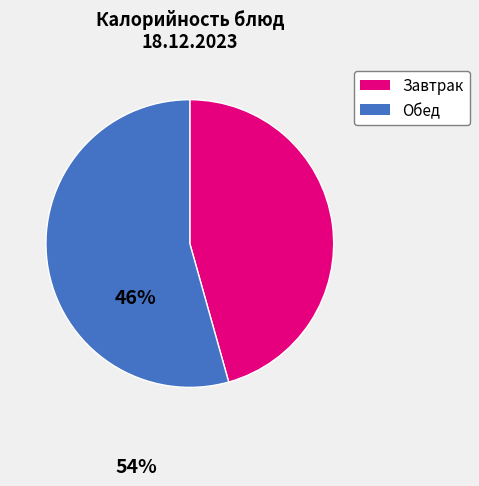

Does any single category account for the majority?

Yes